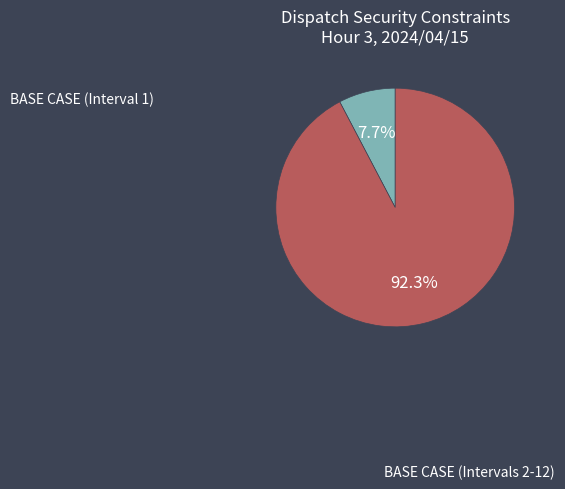

Is there a majority slice in this chart?

Yes